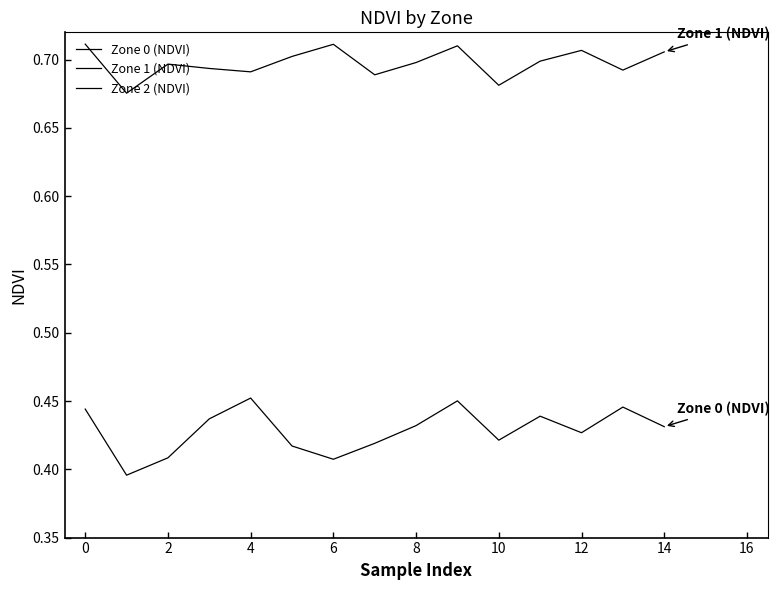

How many lines are shown in the chart?

3